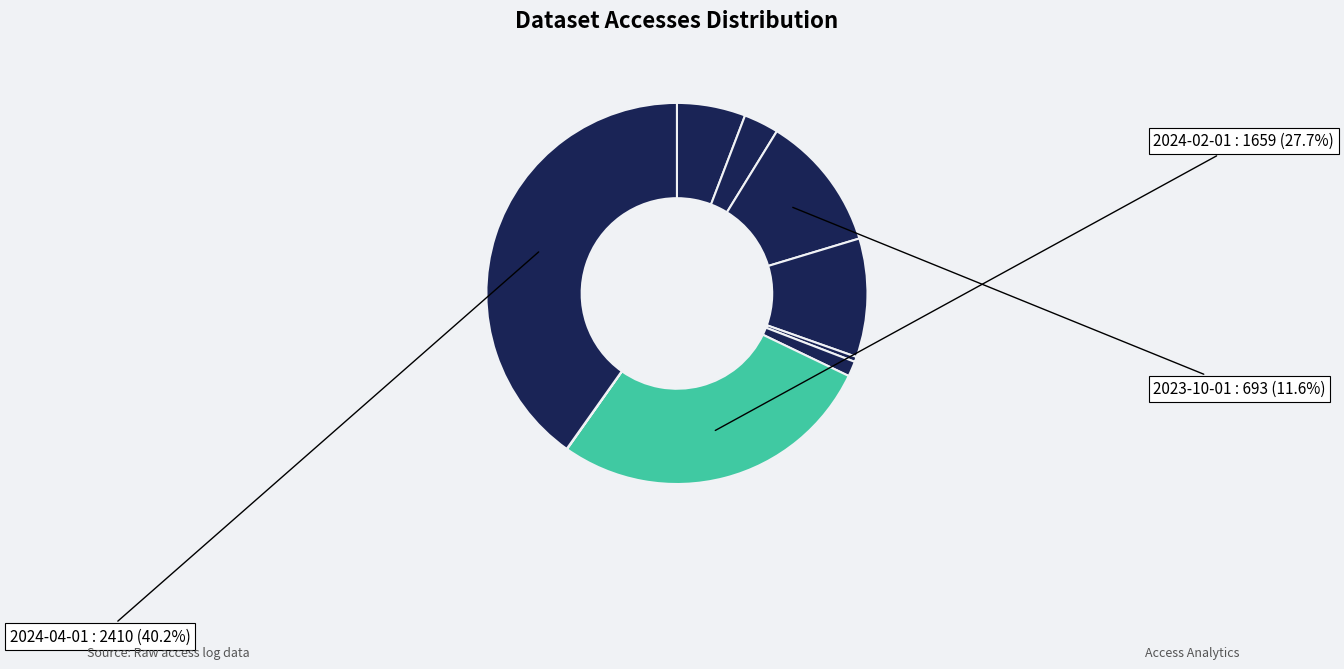

Is there a majority slice in this chart?

No